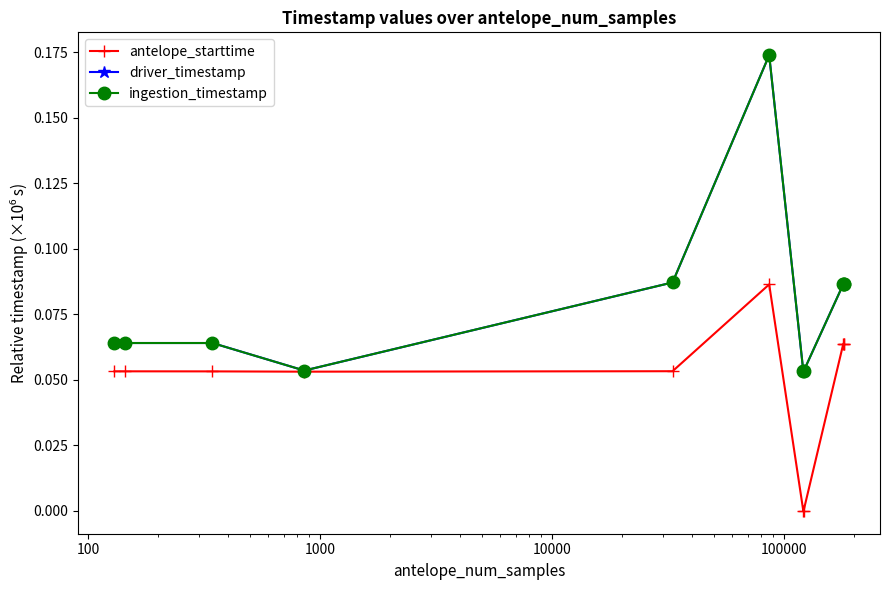

Which series has the largest range (max minus min)?

ingestion_timestamp